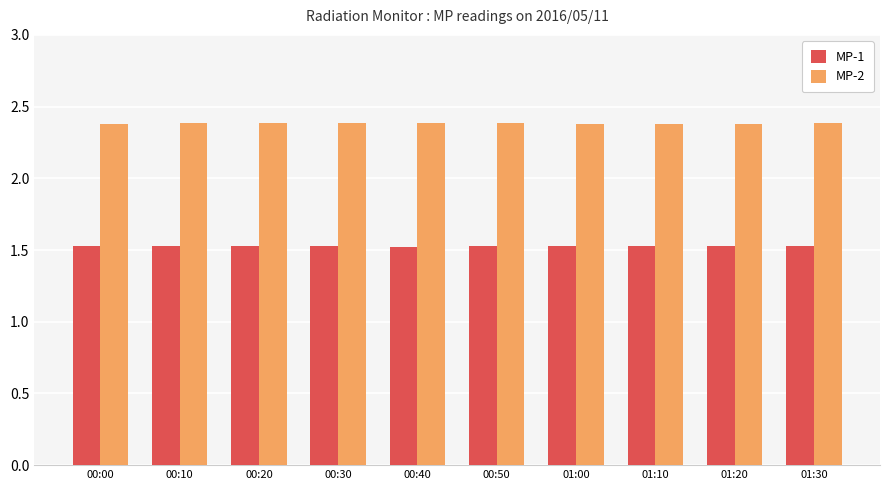

What is the greatest value displayed?

2.4